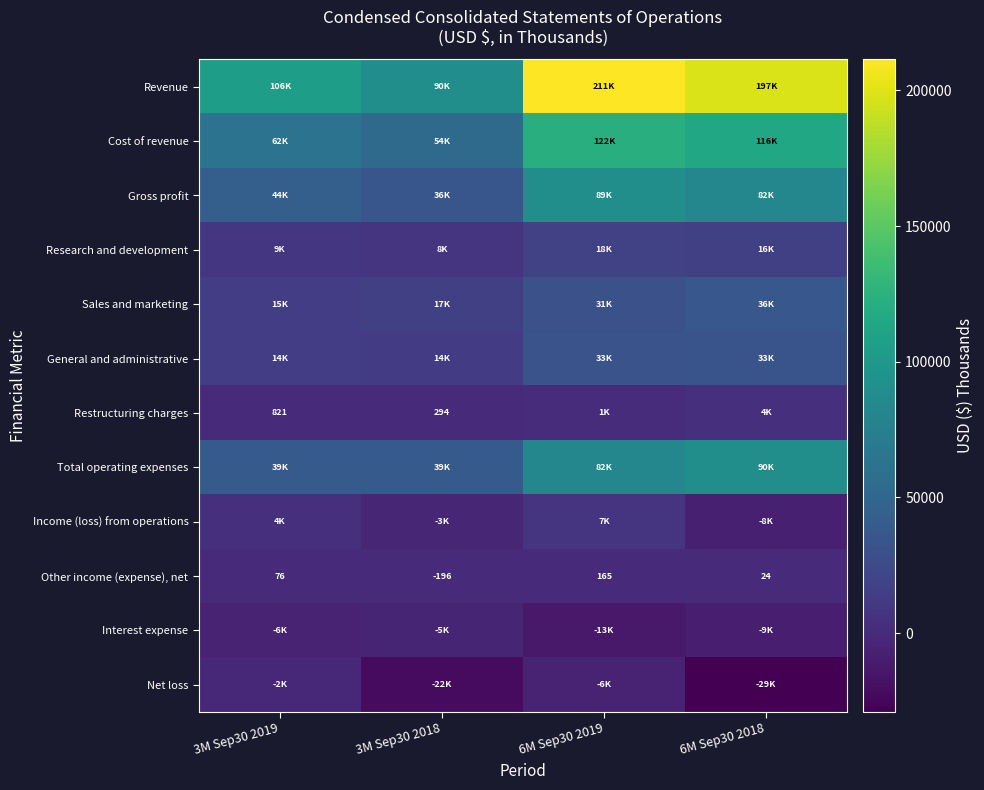

Rank the categories by Other income (expense), net value from lowest to highest.

3M Sep30 2018, 6M Sep30 2018, 3M Sep30 2019, 6M Sep30 2019